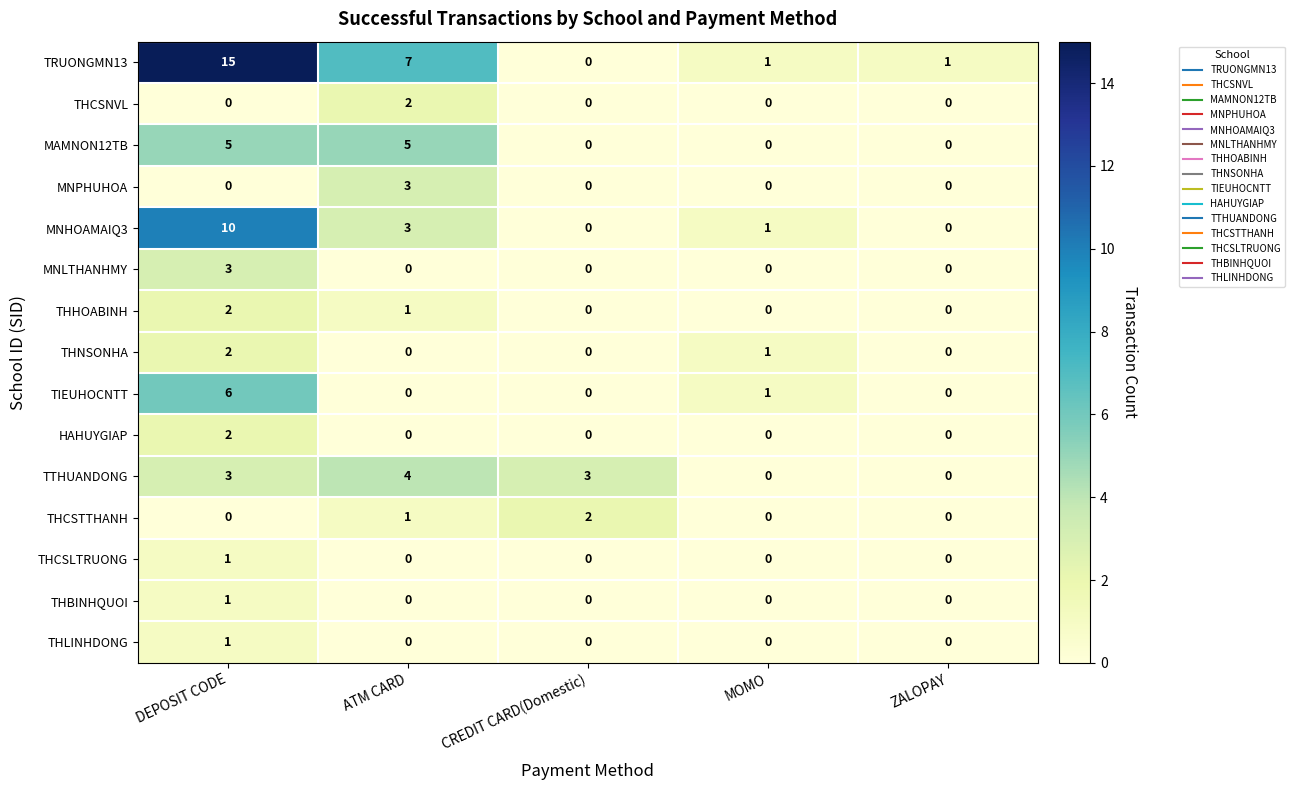

How many values in the THCSLTRUONG series exceed 0?

1